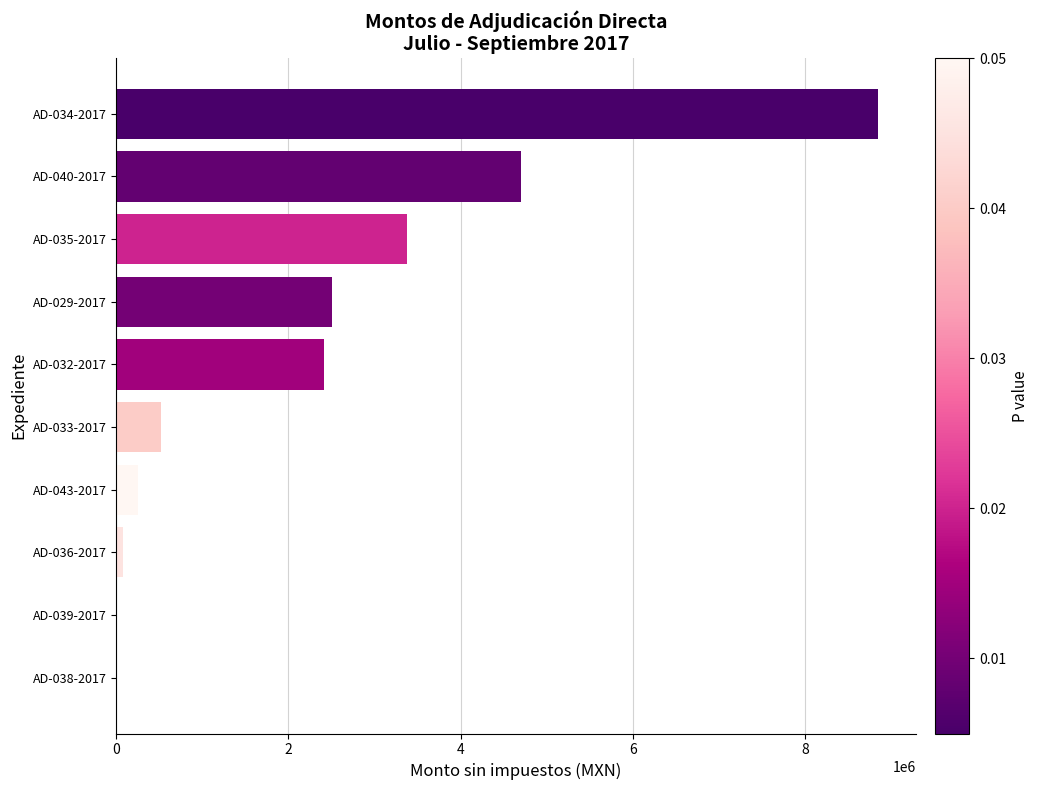

Are the bars grouped side by side (vs. stacked)?

No